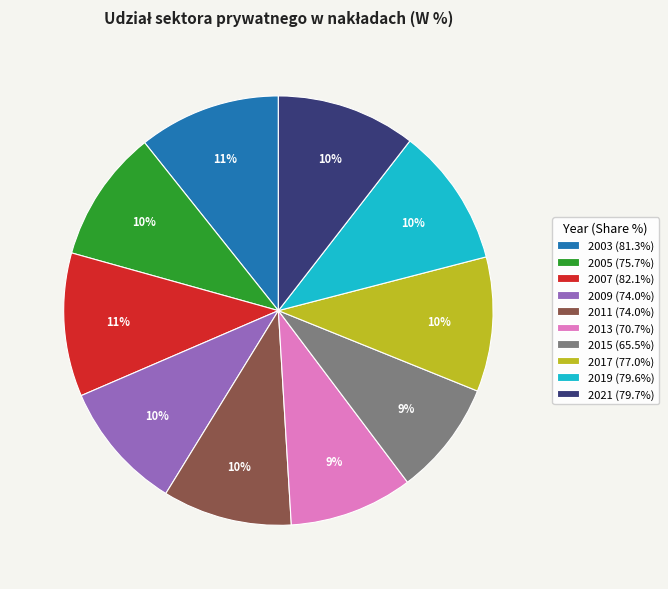

Is the sum of 2013 (70.7%) and 2009 (74.0%) greater than half?

No